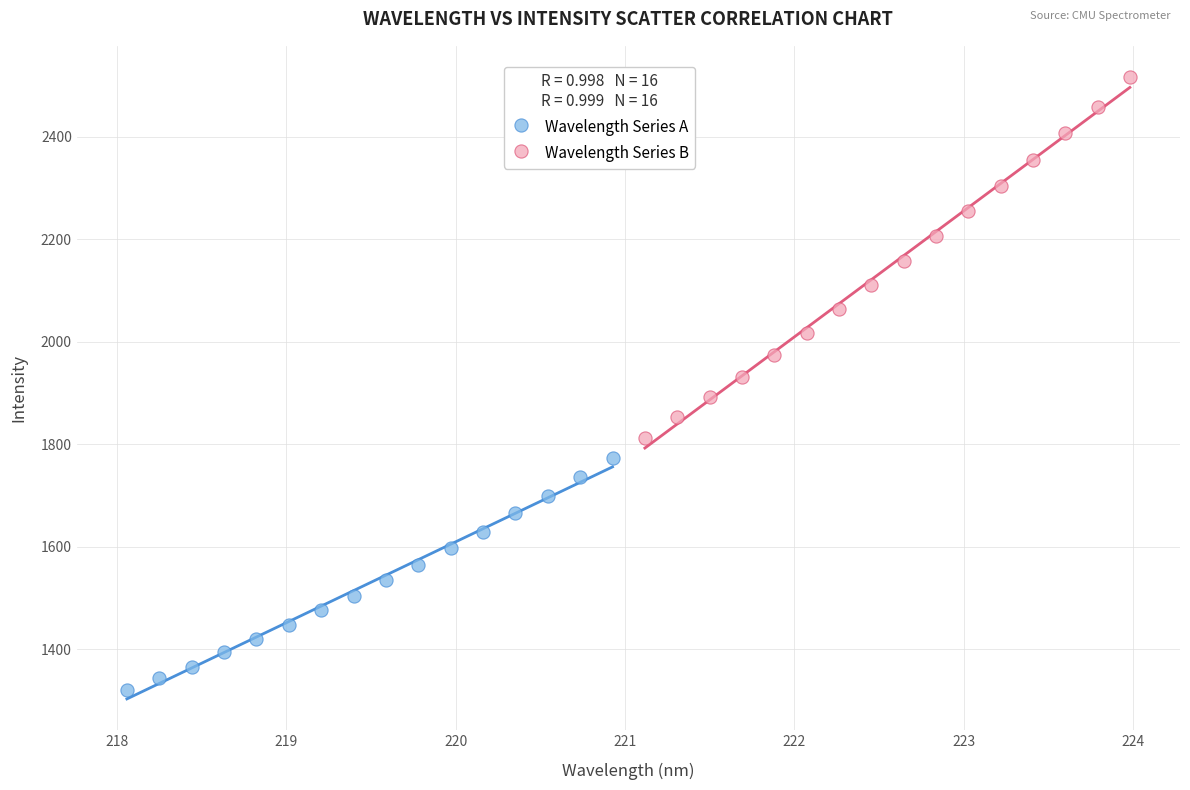

Which series has the largest Y range (max minus min)?

Wavelength Series B